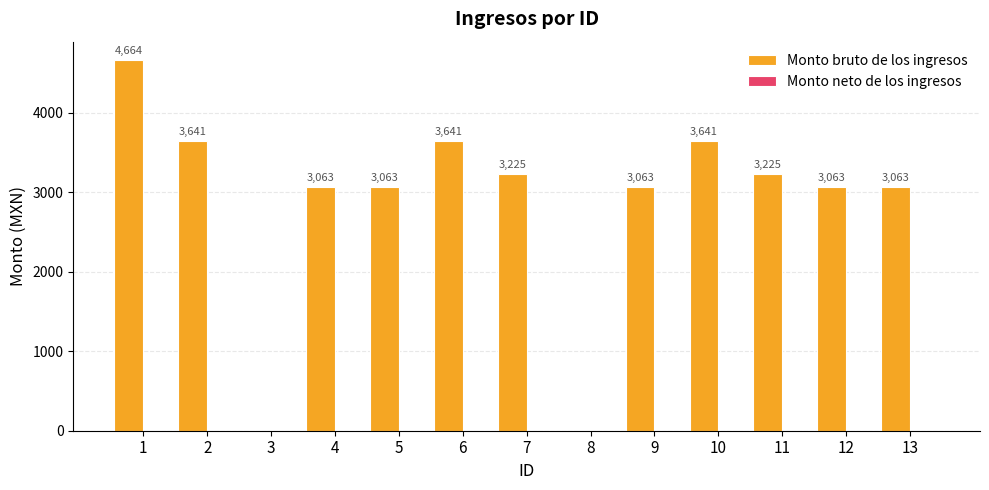

What value does the data have at 2?

3641.0